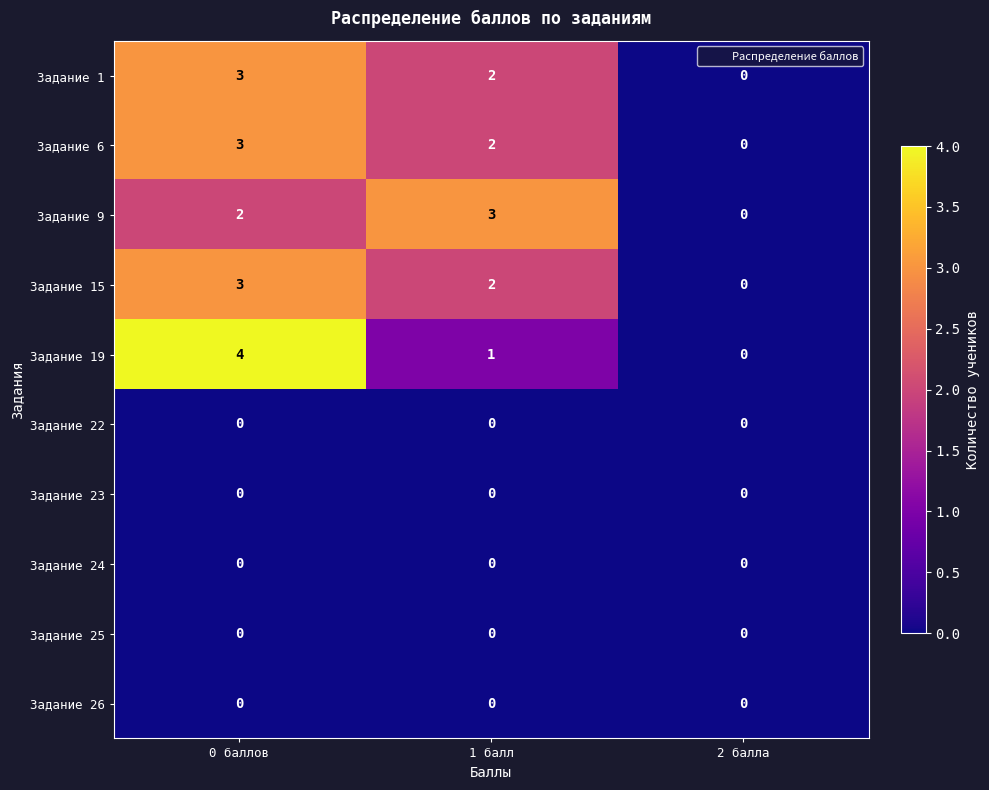

At which category is the sum across all series the highest?

0 баллов